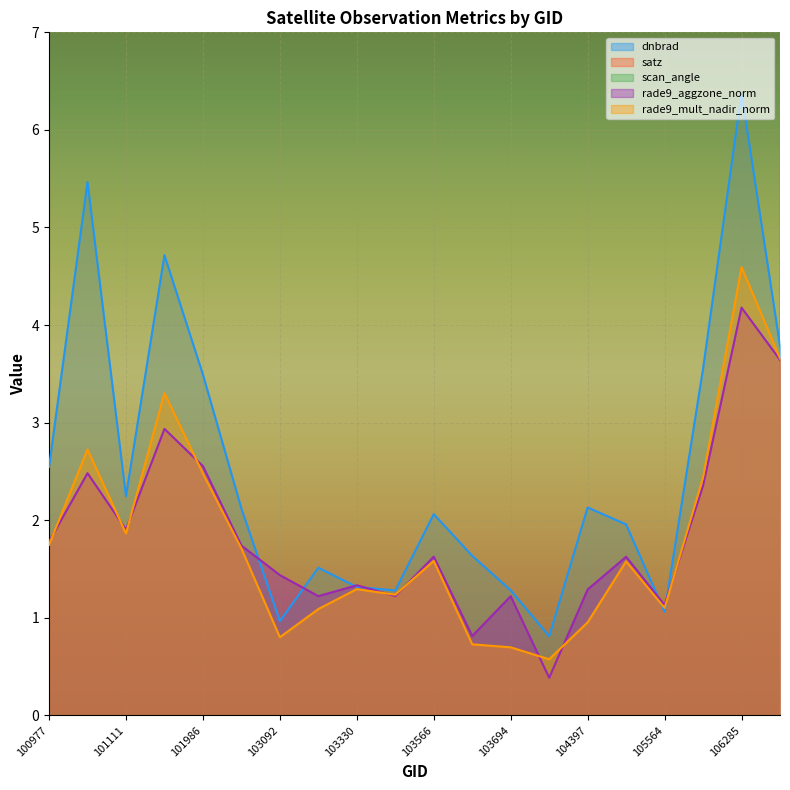

What are all the series names shown in the legend?

dnbrad, satz, scan_angle, rade9_aggzone_norm, rade9_mult_nadir_norm